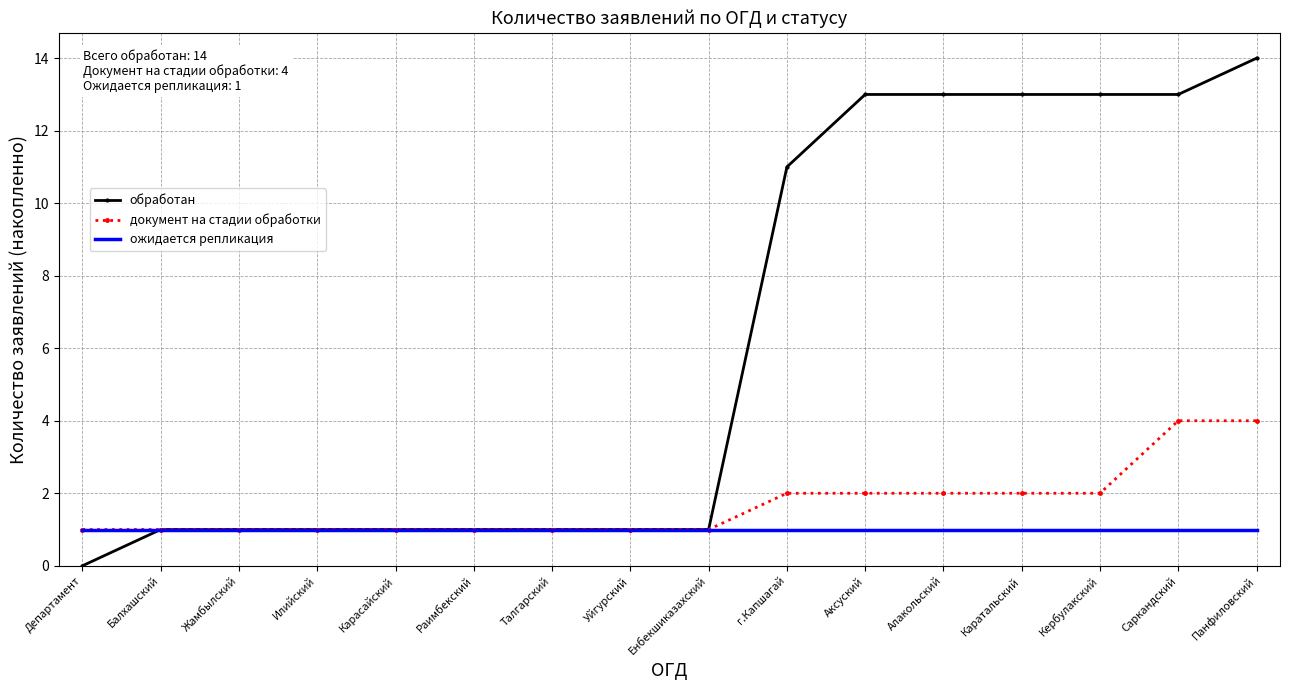

At which label is обработан closest to 7?

г.Капшагай